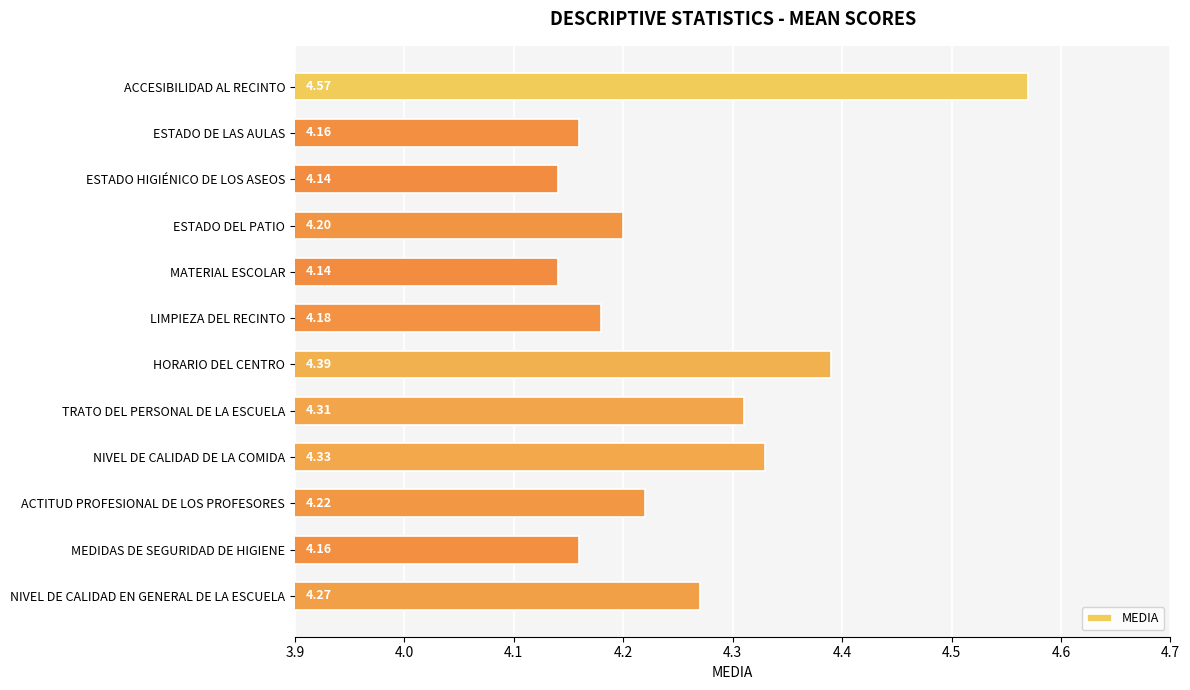

What is the difference between the maximum and minimum values?

0.4